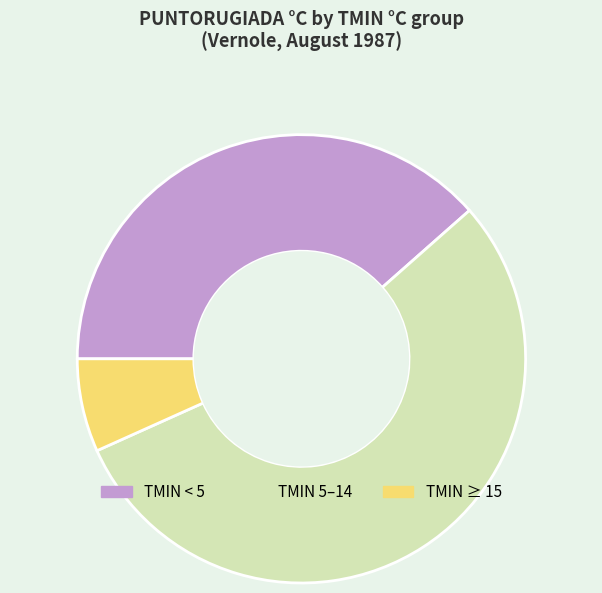

Does any single category account for the majority?

Yes